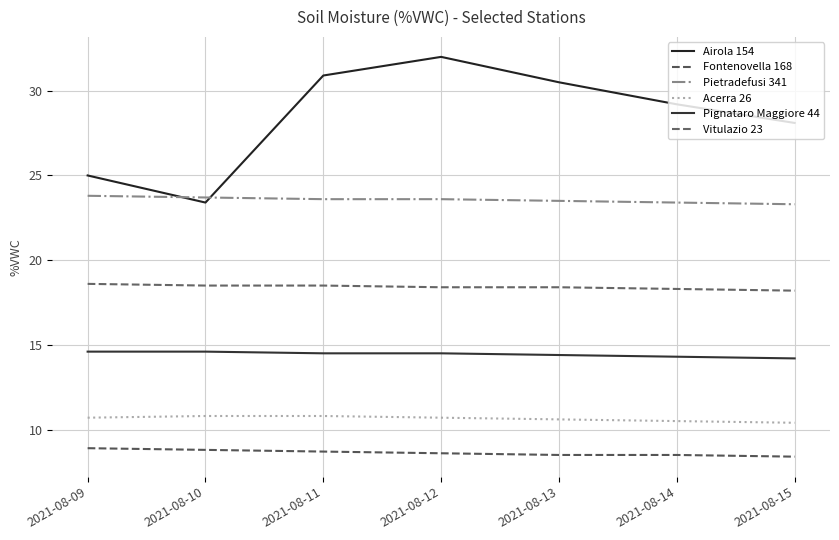

Is this an area chart (filled region under the line)?

No